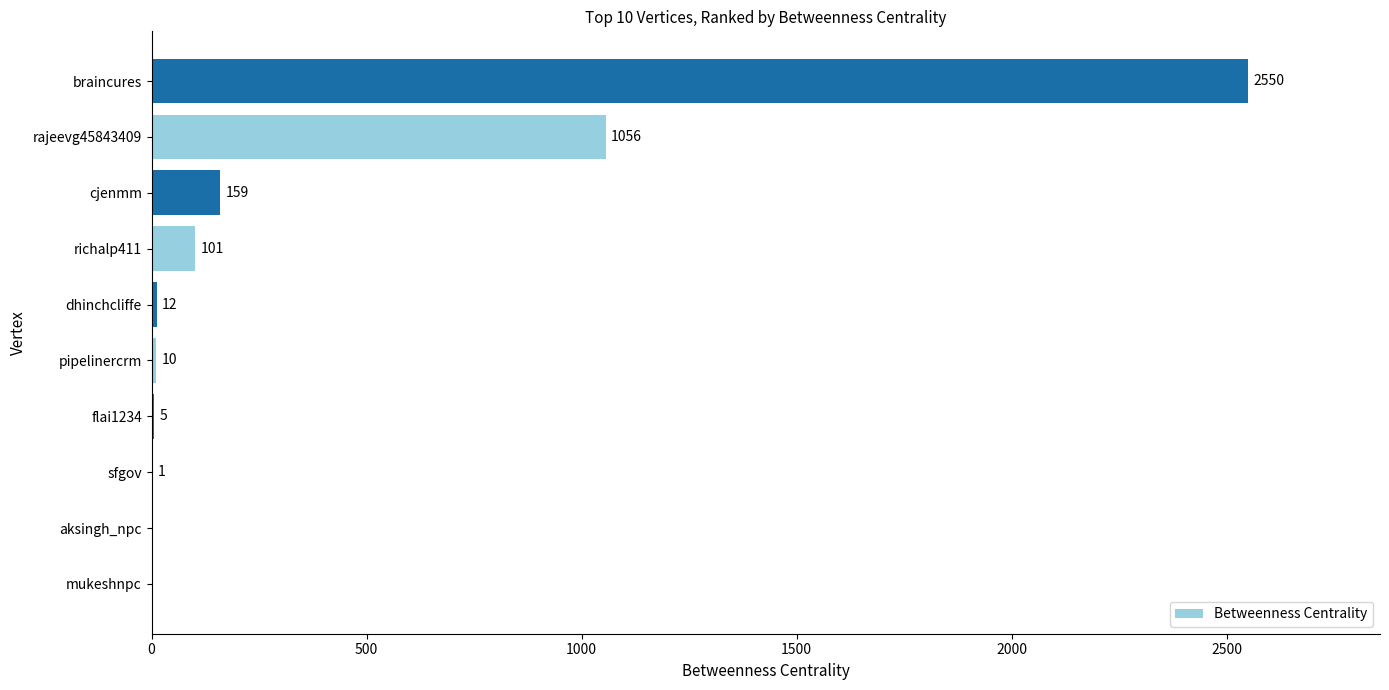

How many distinct data groups are displayed?

1